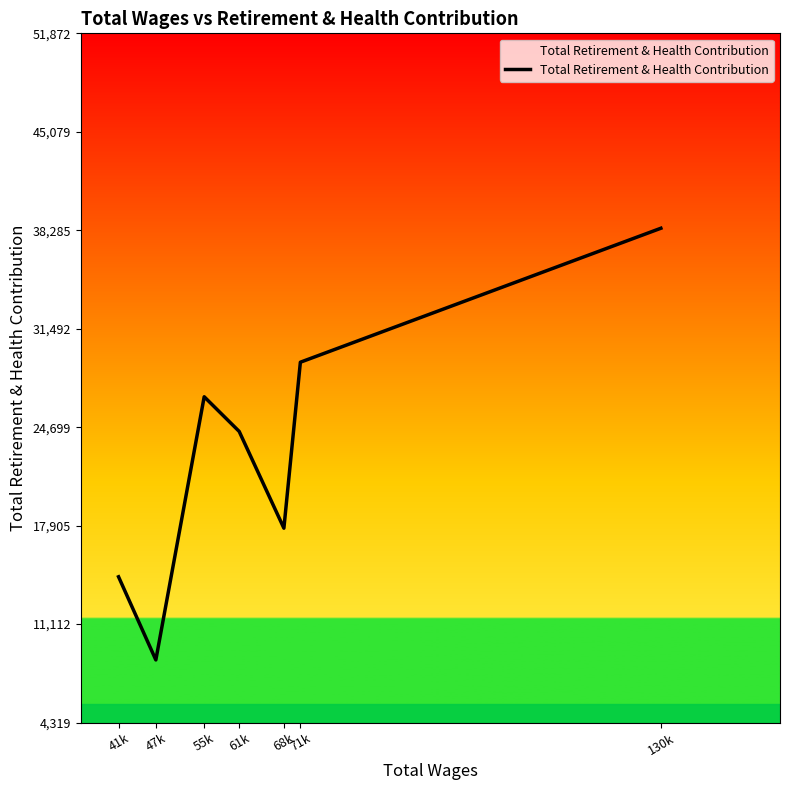

What is the difference between the maximum and minimum values?

29786